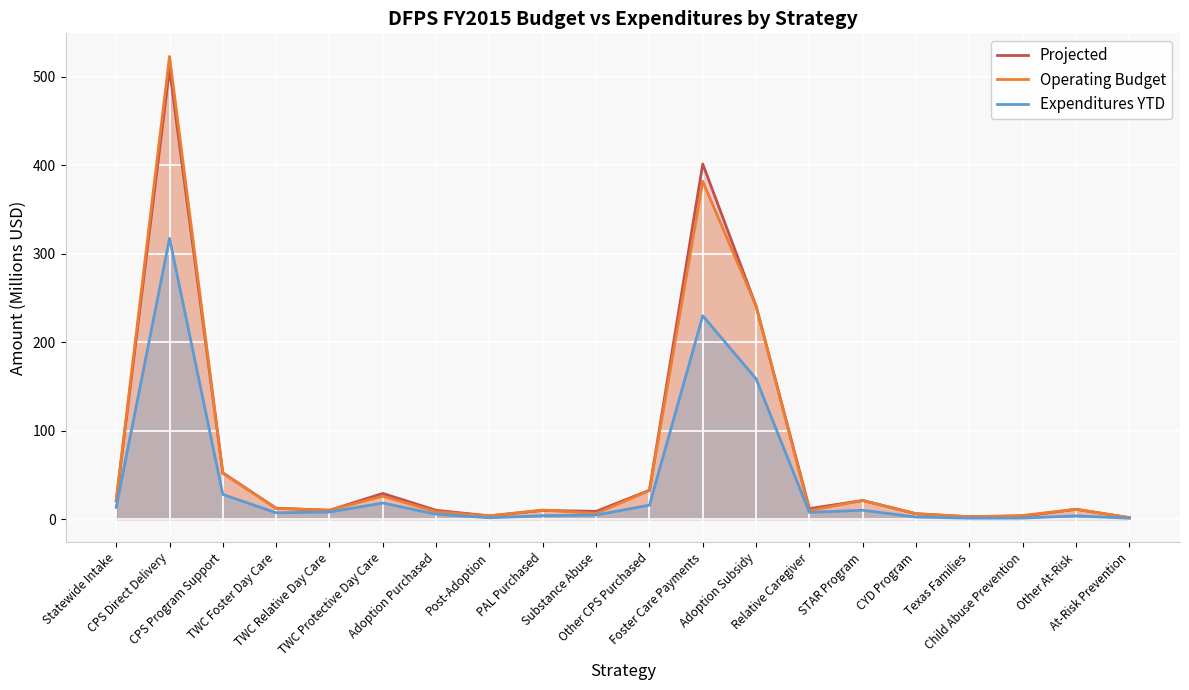

Reading right to left, what are all the values shown in this chart?

Projected: 1.6	11.1	3.3	2.6	6.0	21.0	11.8	240.9	401.4	32.6	8.7	9.8	3.6	9.9	29.0	9.9	12.3	52.3	509.0	20.6
Operating Budget: 1.6	11.1	4.1	2.6	6.0	21.0	9.7	240.8	381.8	32.3	6.4	10.2	3.6	8.4	25.9	10.1	12.1	51.8	523.0	20.9
Expenditures YTD: 0.9	3.6	1.1	1.0	2.3	10.0	7.5	158.5	229.9	15.7	4.5	3.8	1.4	5.5	18.2	7.9	7.1	27.8	317.4	13.2